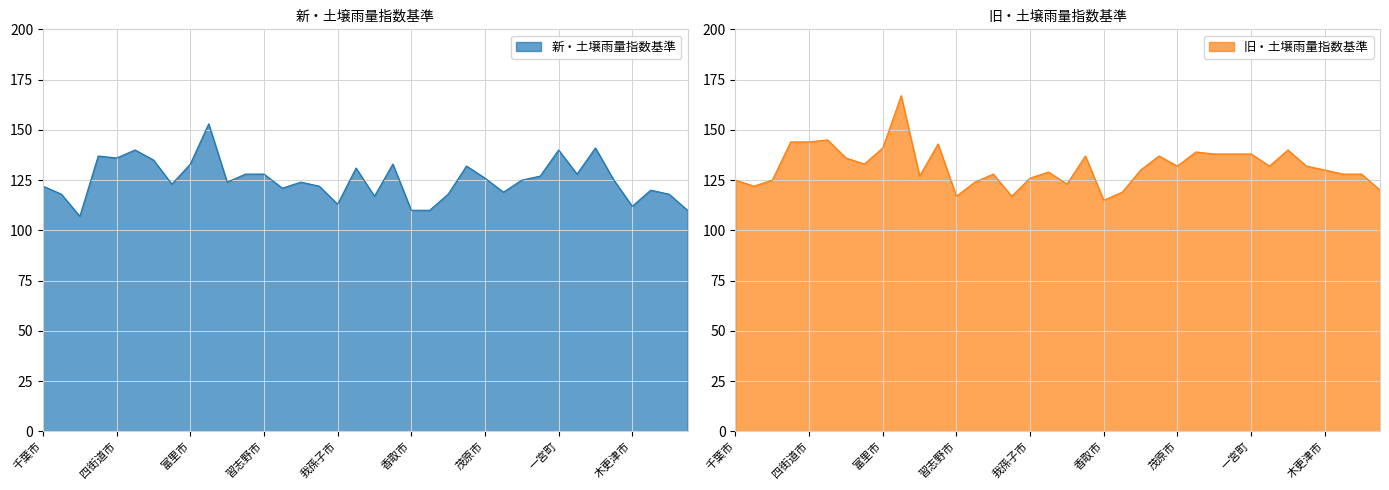

What is the average value of the 旧・土壌雨量指数基準 series?

132